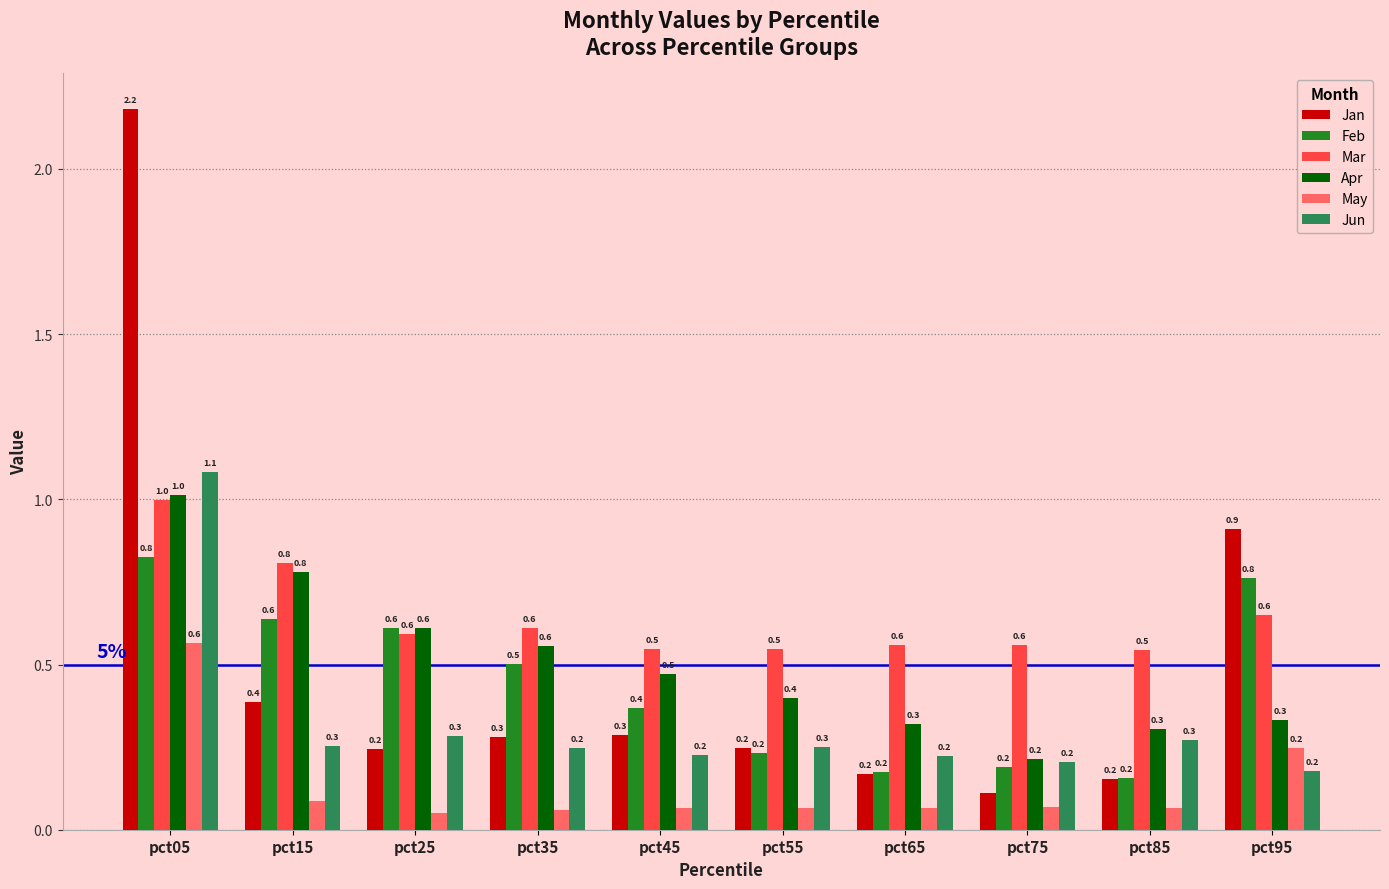

At how many categories does at least one series exceed 0?

10